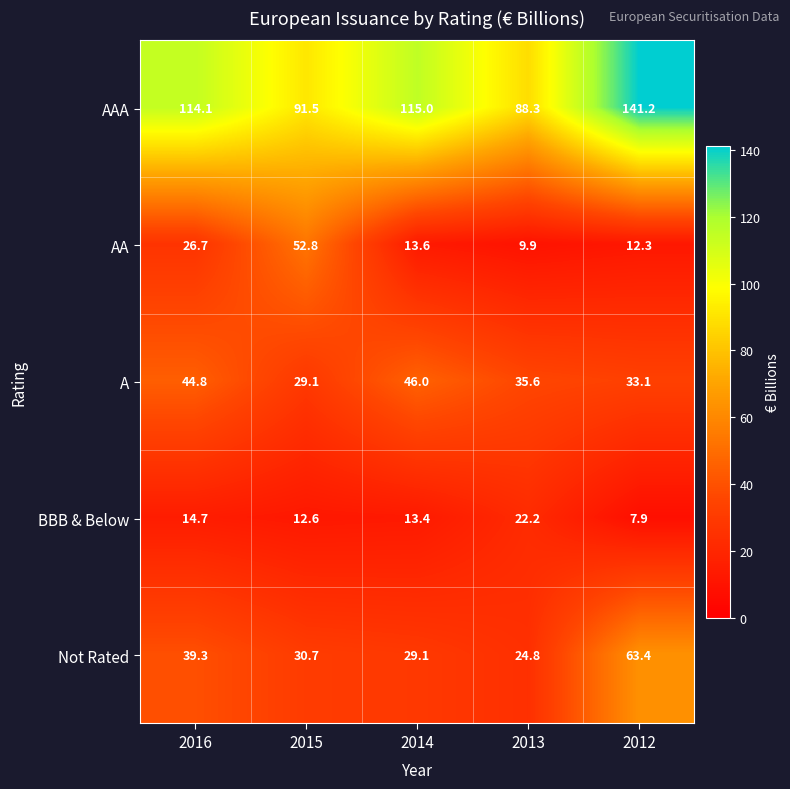

Rank the series at 2015 from lowest to highest value.

BBB & Below, A, Not Rated, AA, AAA